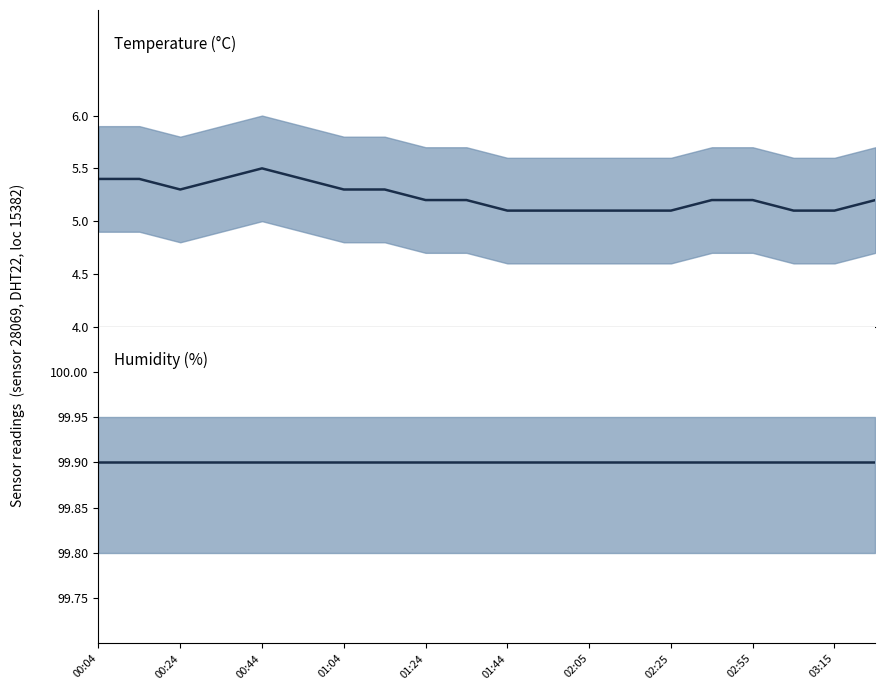

Reading left to right, list all the values displayed in this chart.

temperature: 5.4	5.4	5.3	5.4	5.5	5.4	5.3	5.3	5.2	5.2	5.1	5.1	5.1	5.1	5.1	5.2	5.2	5.1	5.1	5.2
humidity: 99.9	99.9	99.9	99.9	99.9	99.9	99.9	99.9	99.9	99.9	99.9	99.9	99.9	99.9	99.9	99.9	99.9	99.9	99.9	99.9